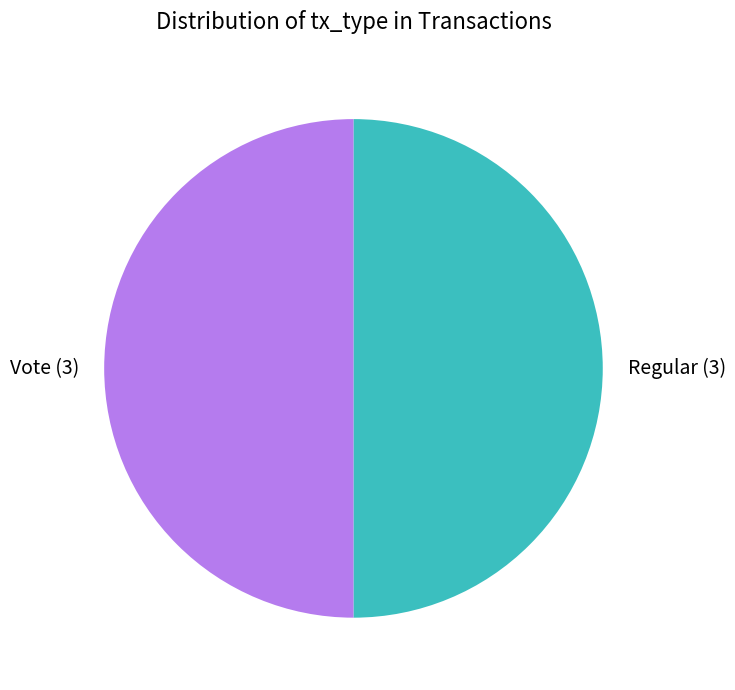

True or false: Vote accounts for 40% of the total.

False